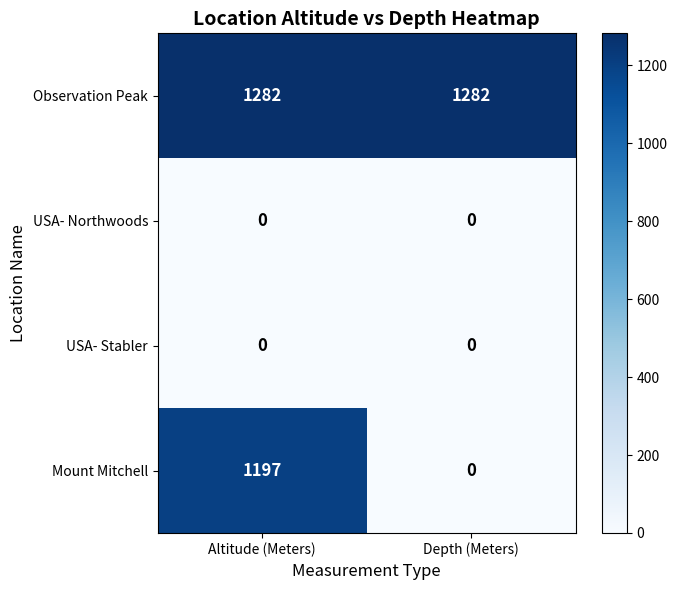

Where is Mount Mitchell nearest to the value 598?

Depth (Meters)